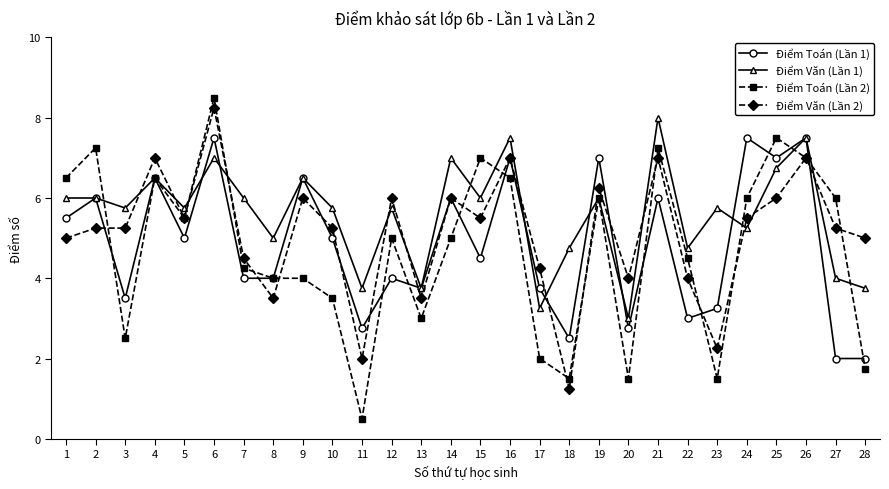

What is the value of the Điểm Văn (Lần 2) point at the 15th from the left?

5.5